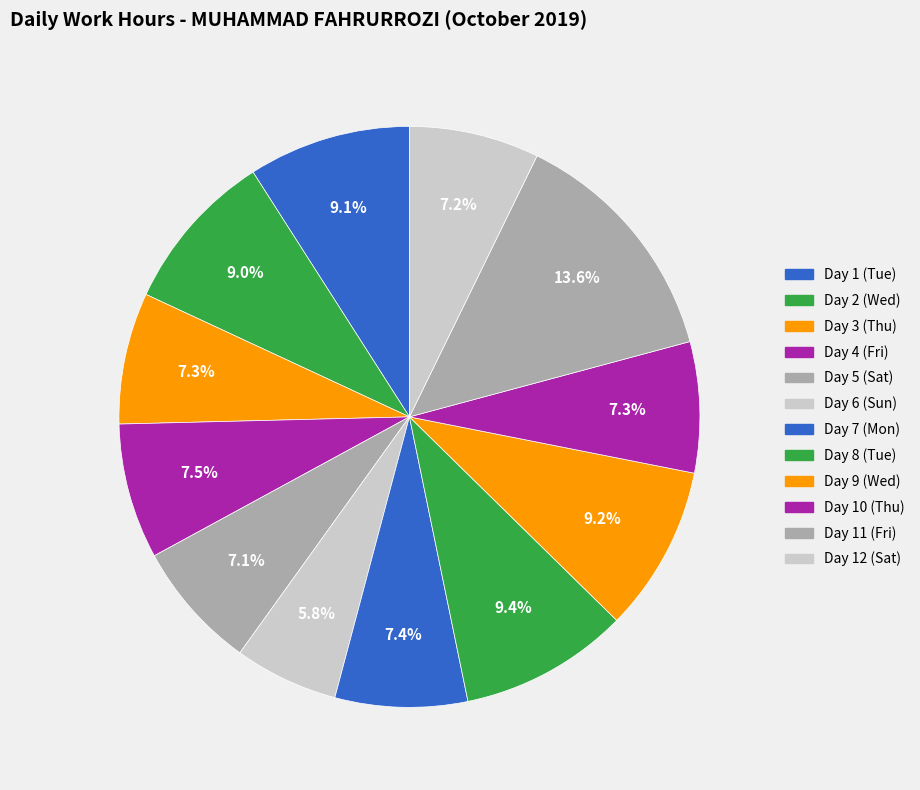

Is there any slice that represents more than half of the pie?

No